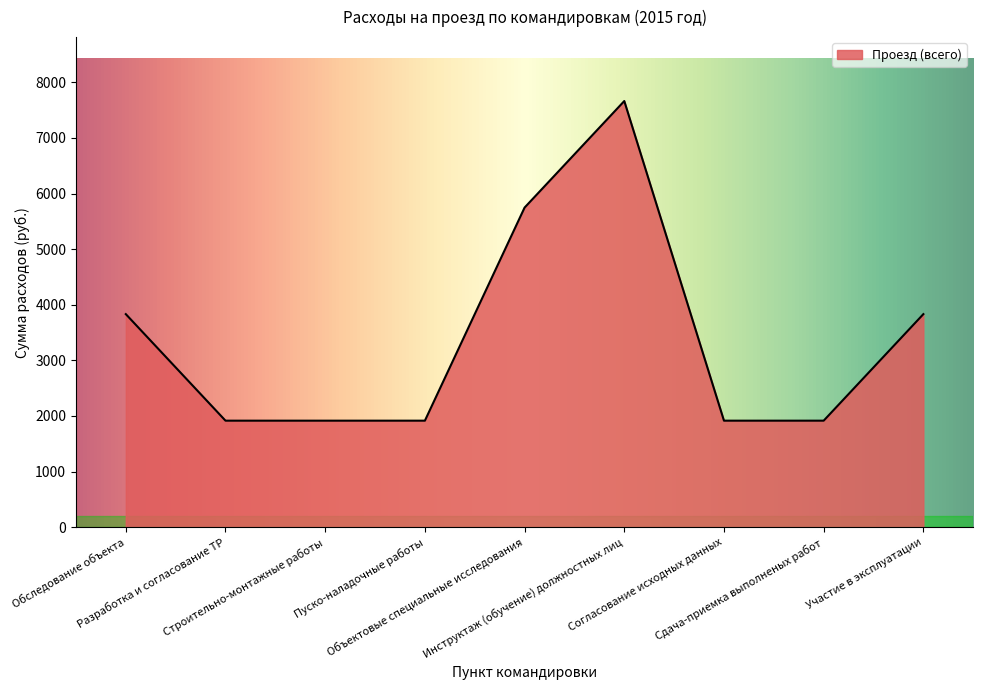

What is the sum of all values?

30656